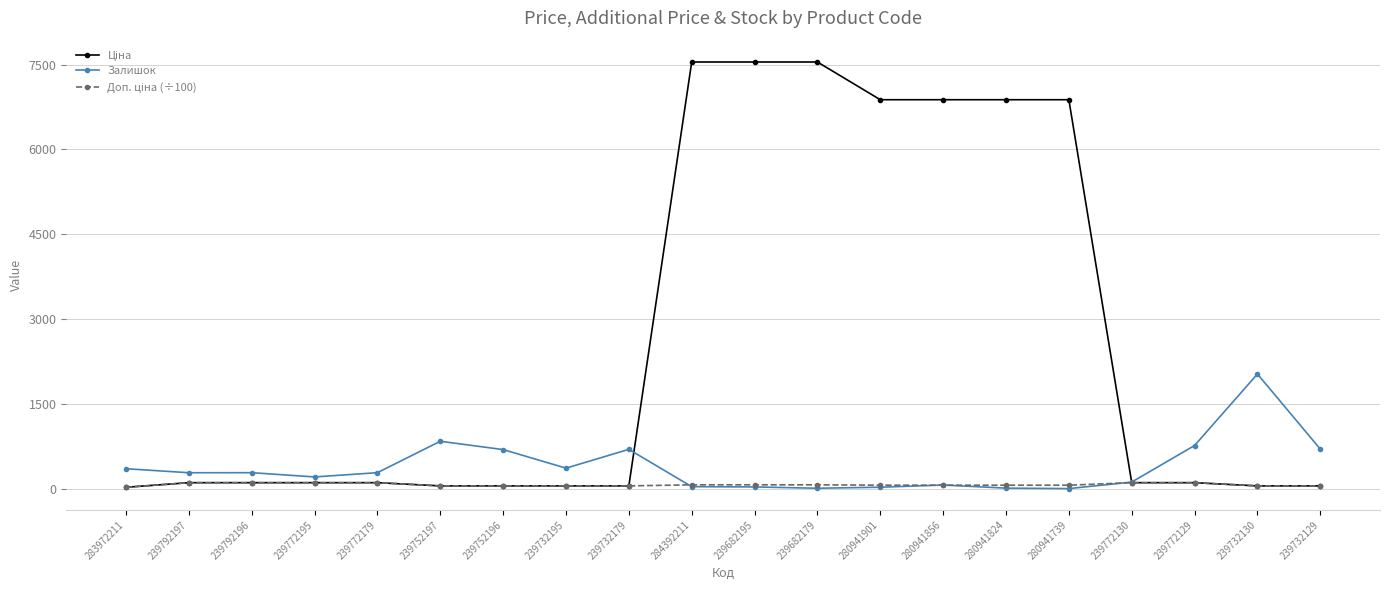

The value of Залишок at 239732129 is 1081.5. True or false?

False